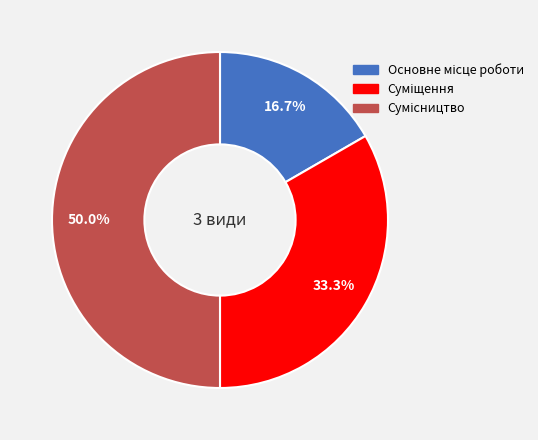

True or false: Суміщення accounts for 39% of the total.

False